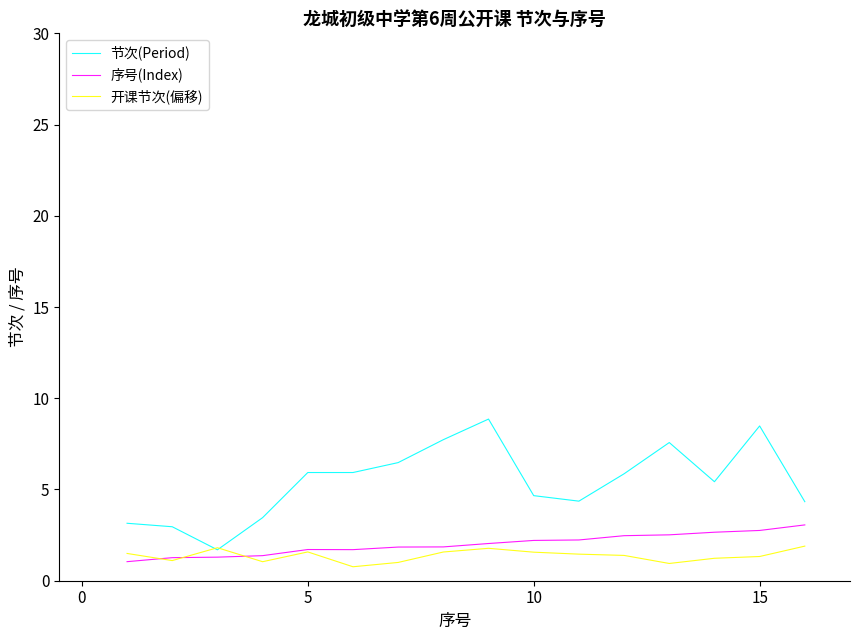

What is the minimum value shown in the chart?

0.8